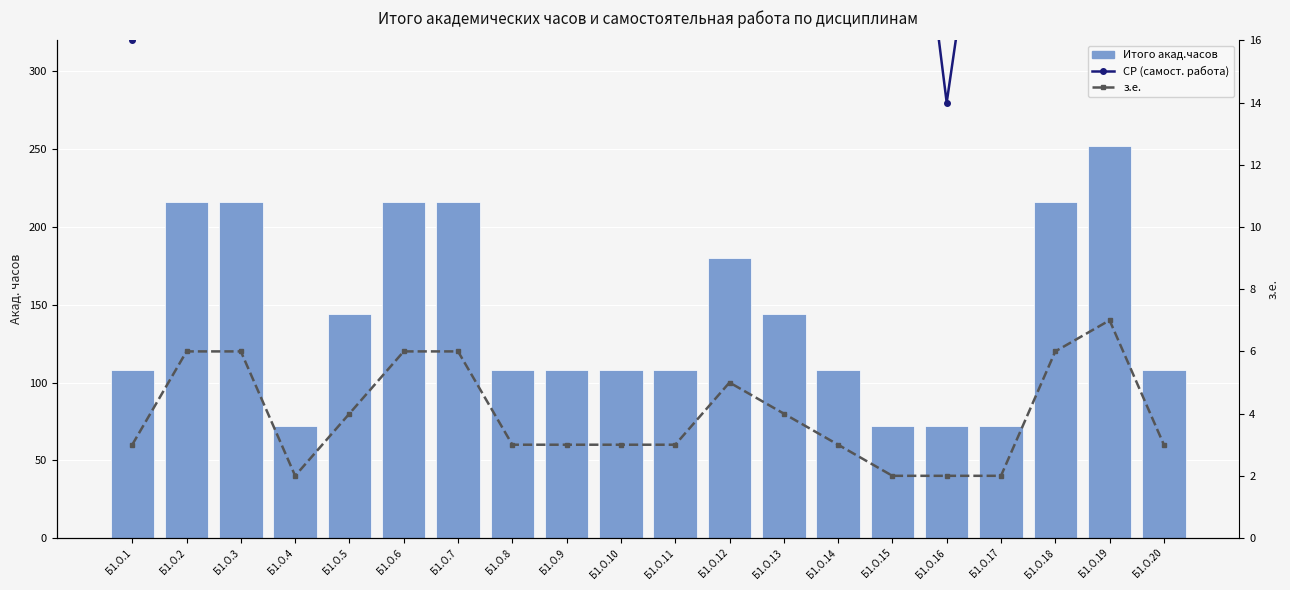

Is it true that Итого акад.часов equals 68 at Б1.О.12?

False